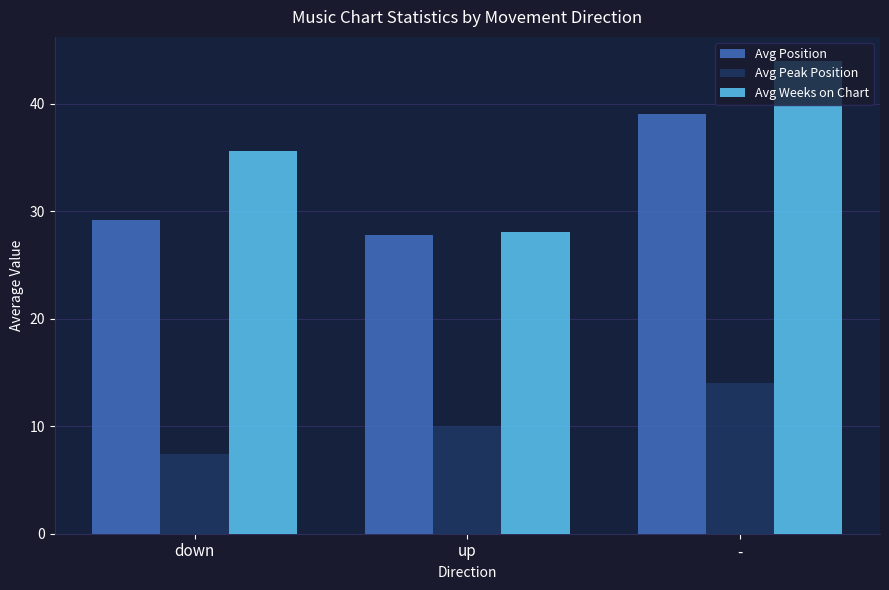

What is the smallest value displayed?

7.4